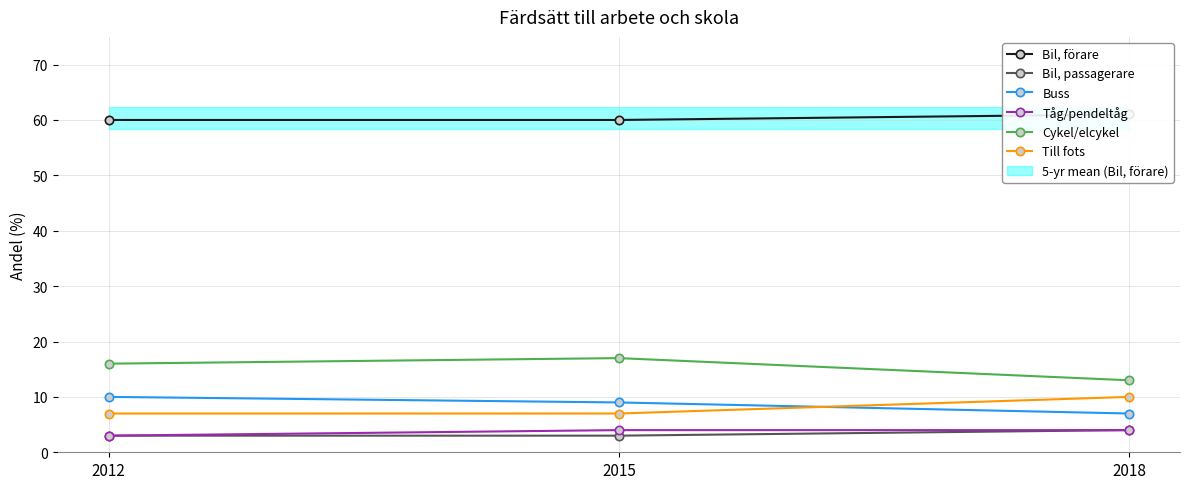

What is the difference between the Cykel/elcykel values at 2015 and 2012?

1